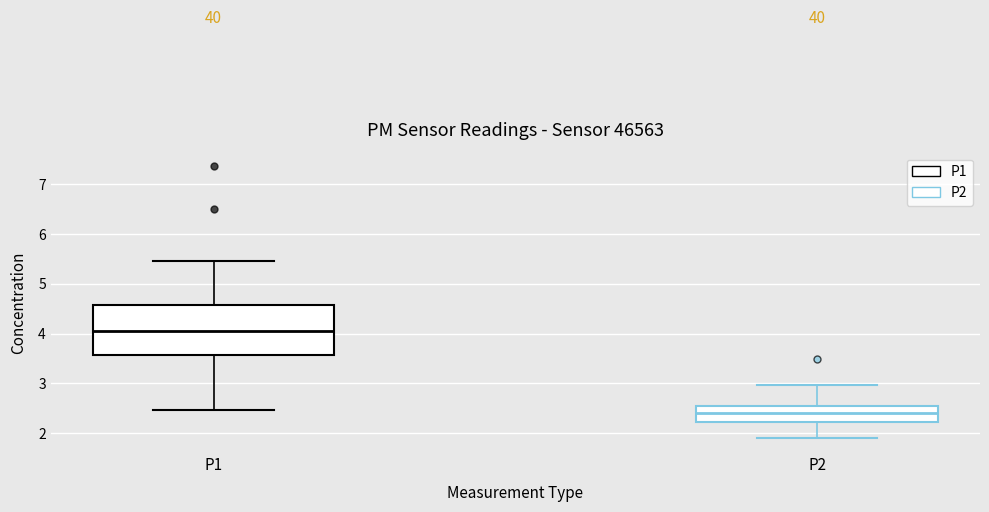

Which box's median line is the highest?

P1